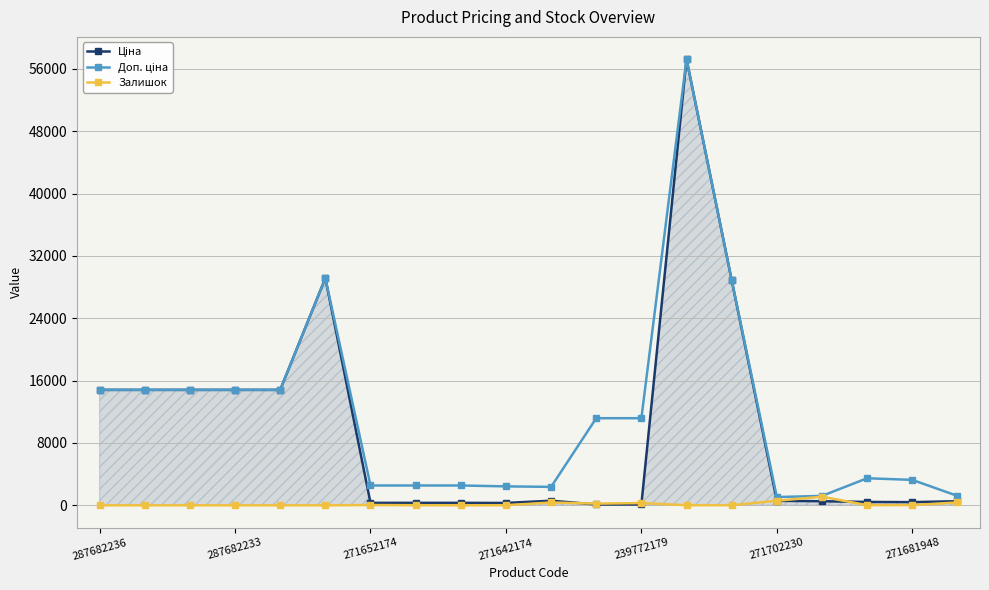

Reading left to right, what are all the values shown in this chart?

Ціна: 14817.6	14817.6	14817.6	14817.6	14817.6	29152.3	318.3	318.3	318.3	304.1	591.6	111.8	111.8	57258.0	28901.7	578.1	528.2	434.3	408.2	528.2
Доп. ціна: 14817.6	14817.6	14817.6	14817.6	14817.6	29152.3	2546.4	2546.4	2546.4	2432.8	2366.5	11182.0	11182.0	57258.0	28901.7	1060.0	1210.7	3474.1	3265.8	1210.7
Залишок: 0.0	0.0	0.0	0.0	0.0	0.0	38.0	15.0	5.0	14.0	365.0	218.0	290.0	13.0	16.0	584.0	1110.0	22.0	30.0	371.0